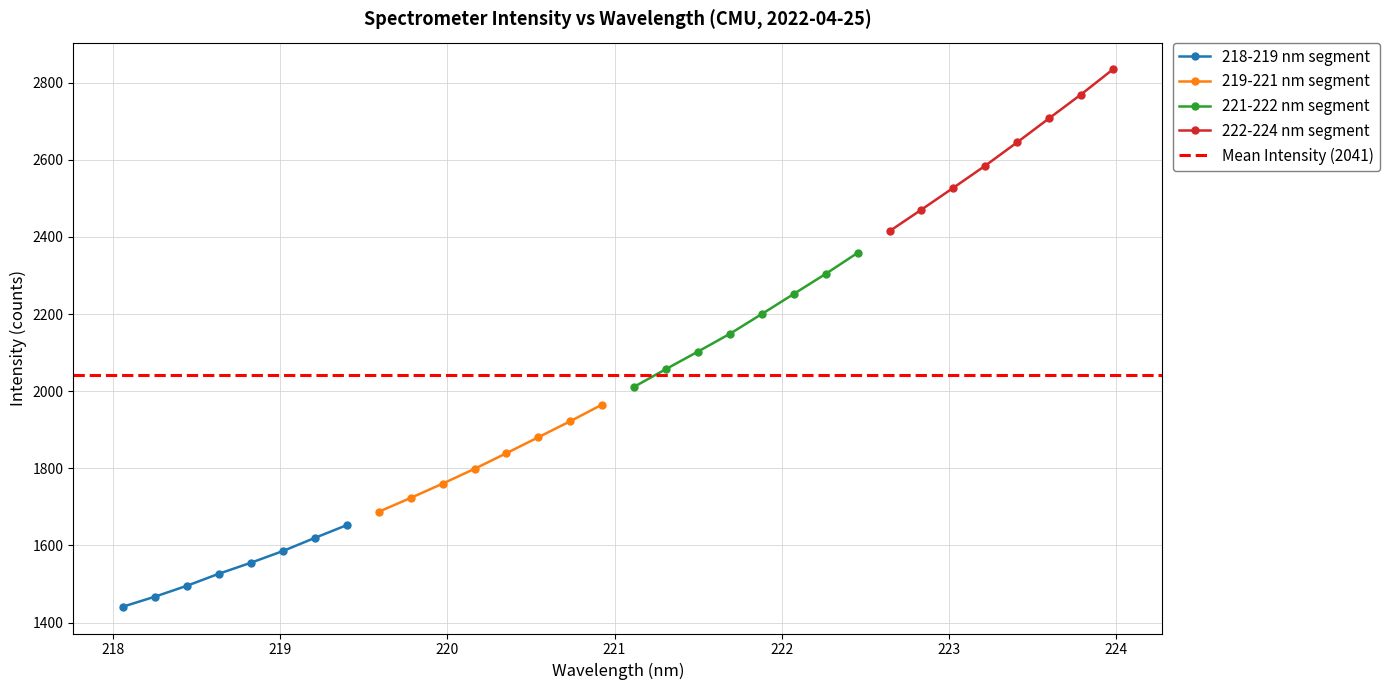

At which category is the sum across all series the highest?

19